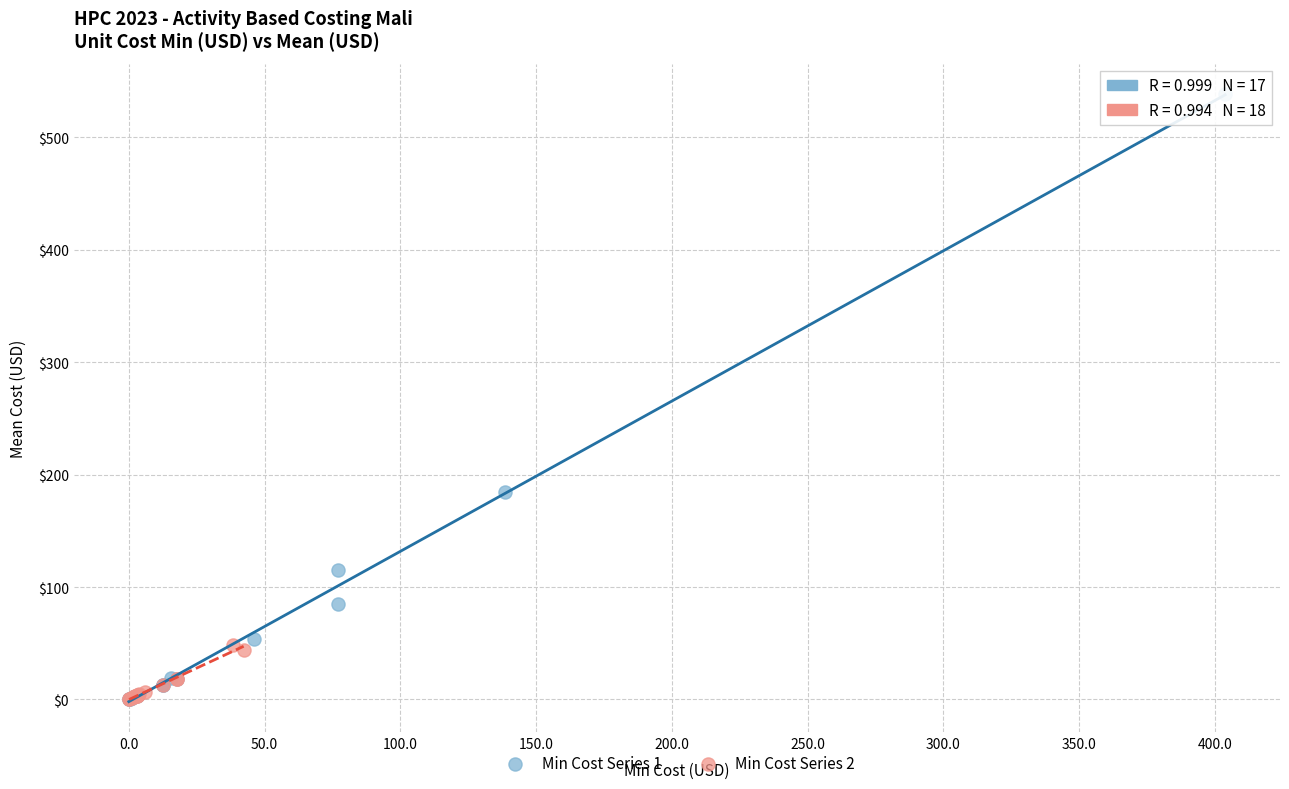

Which series has the largest Y range (max minus min)?

Min Cost Series 1